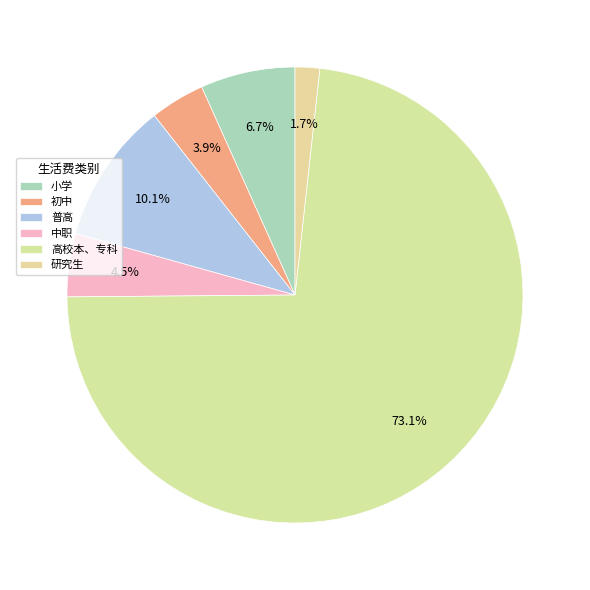

What is the change in value from 高校本、专科 to 研究生?

-287000